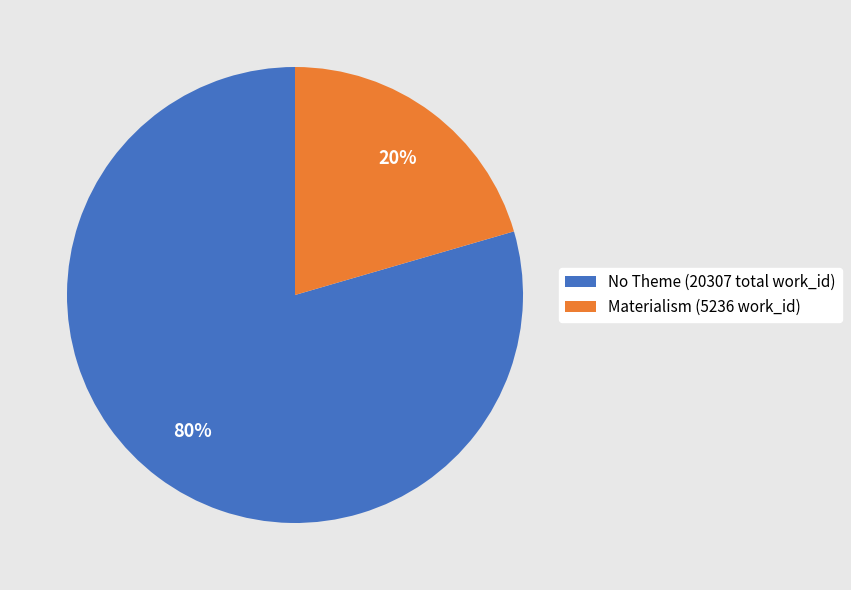

To the nearest percent, what is the average slice percentage?

50%